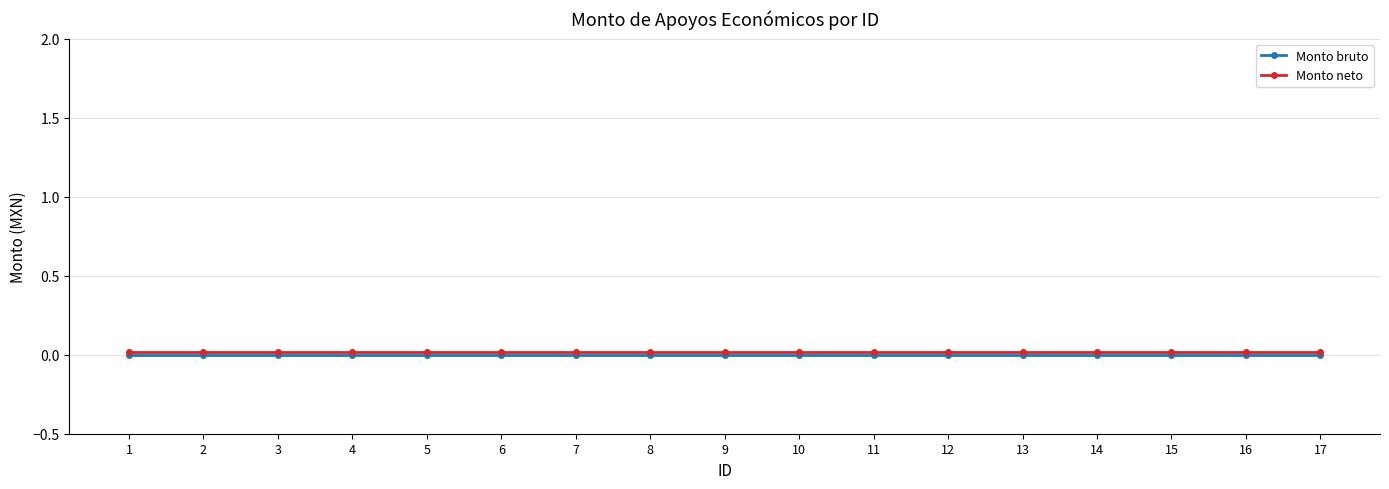

Rank the series by their average value, from highest to lowest.

Monto neto, Monto bruto